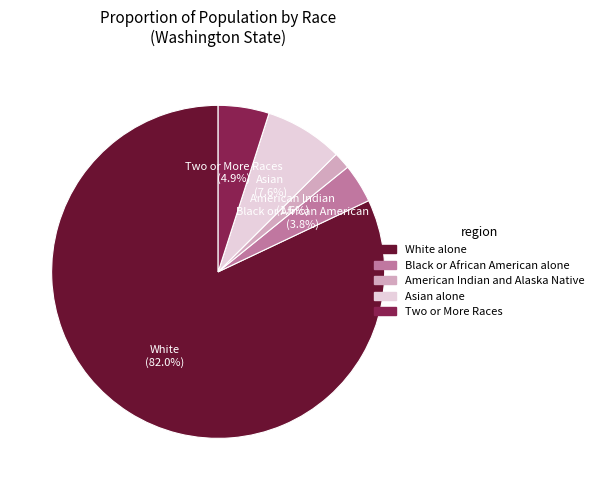

Is there a majority slice in this chart?

Yes